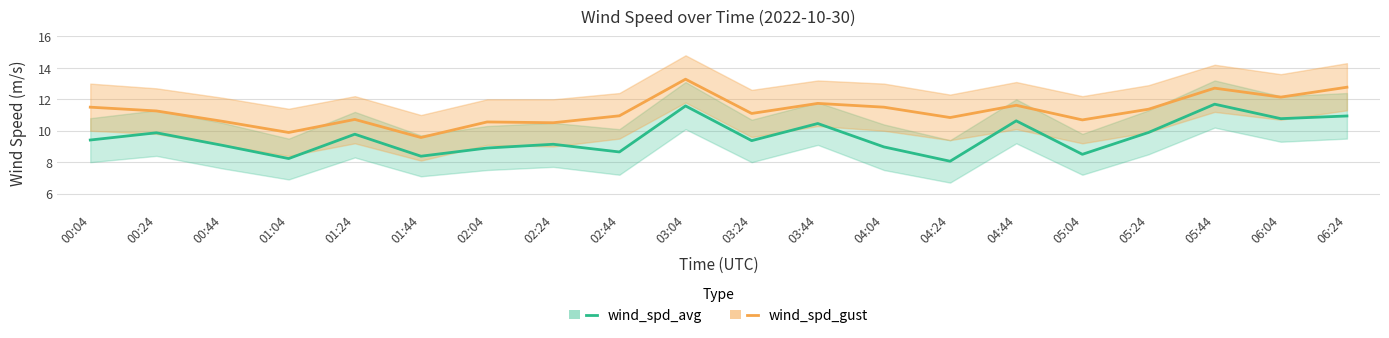

Does the chart display data point markers on the line(s)?

No